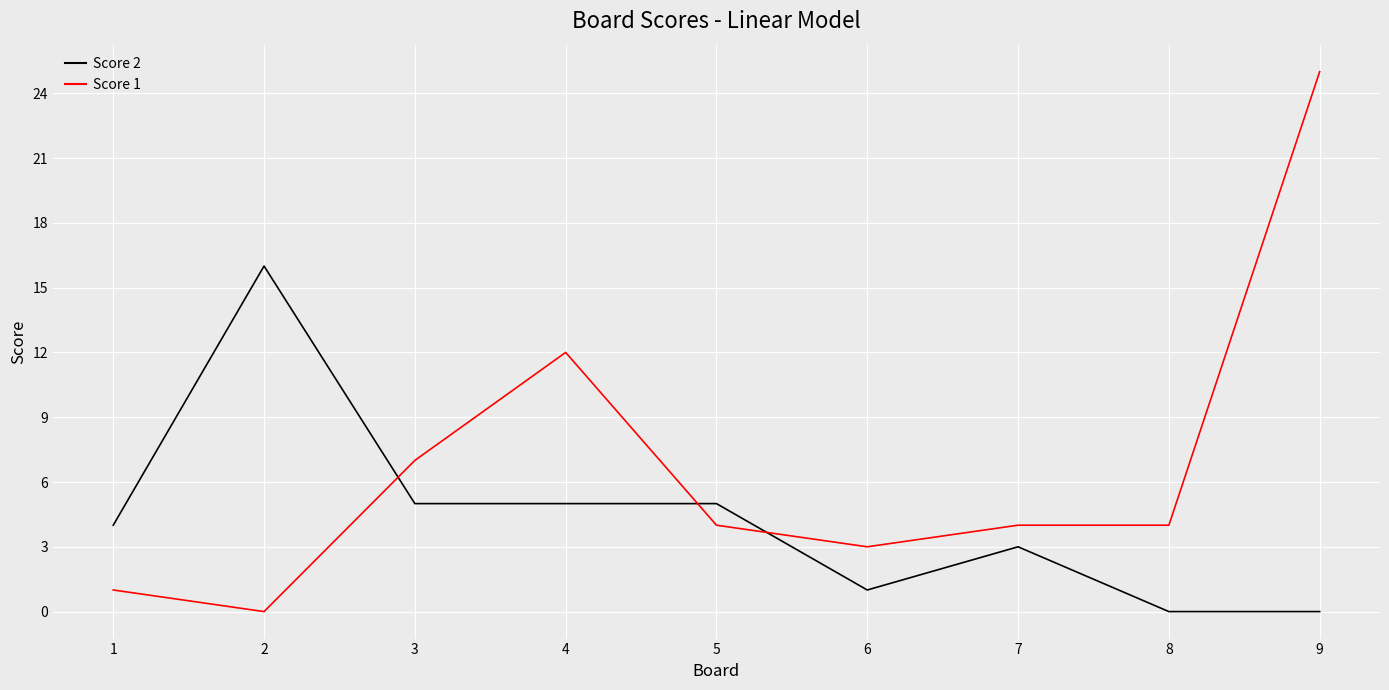

What is the maximum value for Score 2?

16